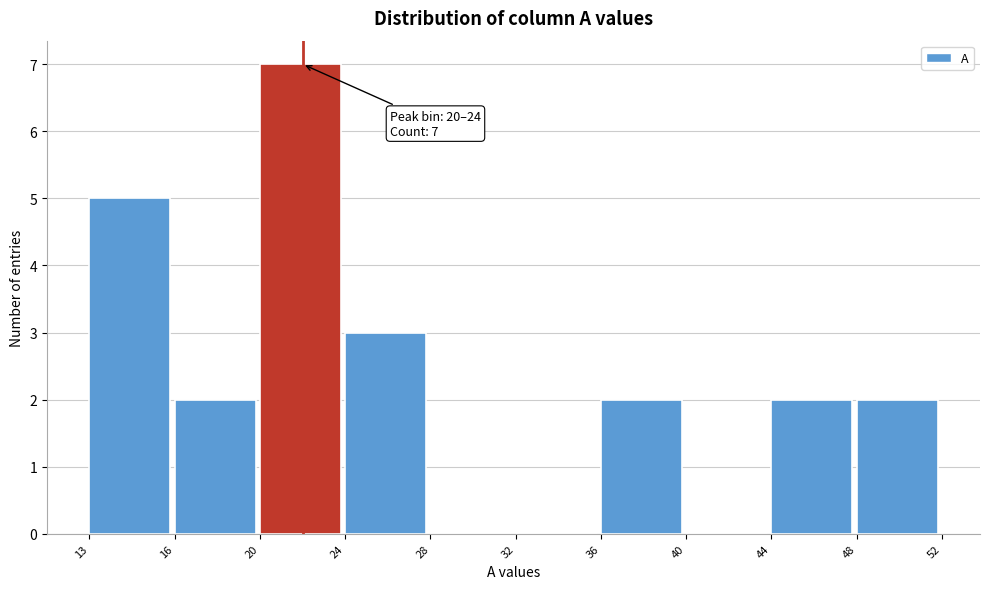

Reading right to left, transcribe all the data shown in this chart.

48=2	44=2	40=0	36=2	32=0	28=0	24=3	20=7	16=2	13=5